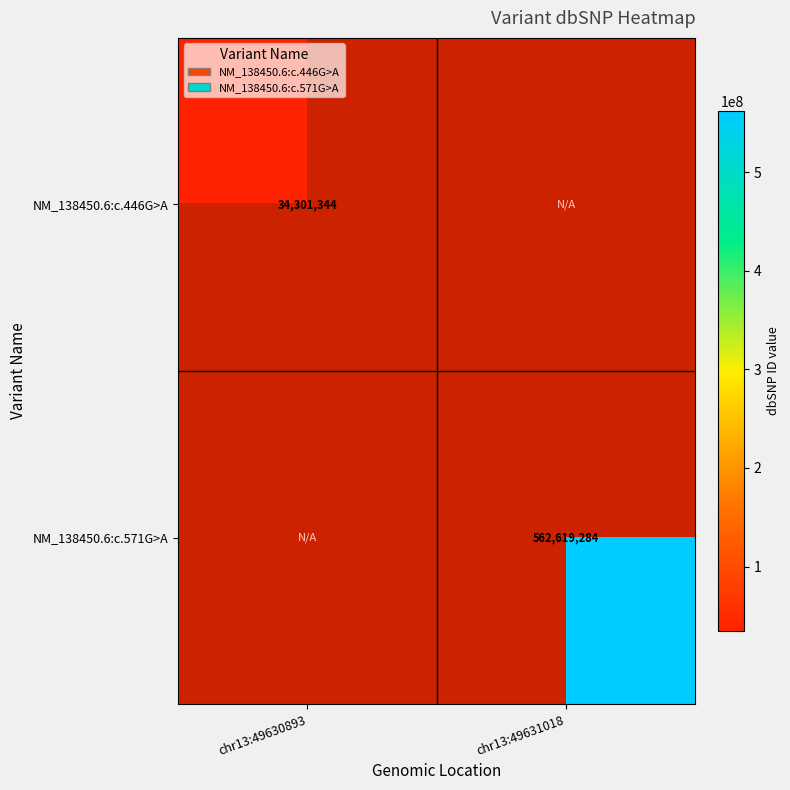

How many categories are shown in the chart?

2